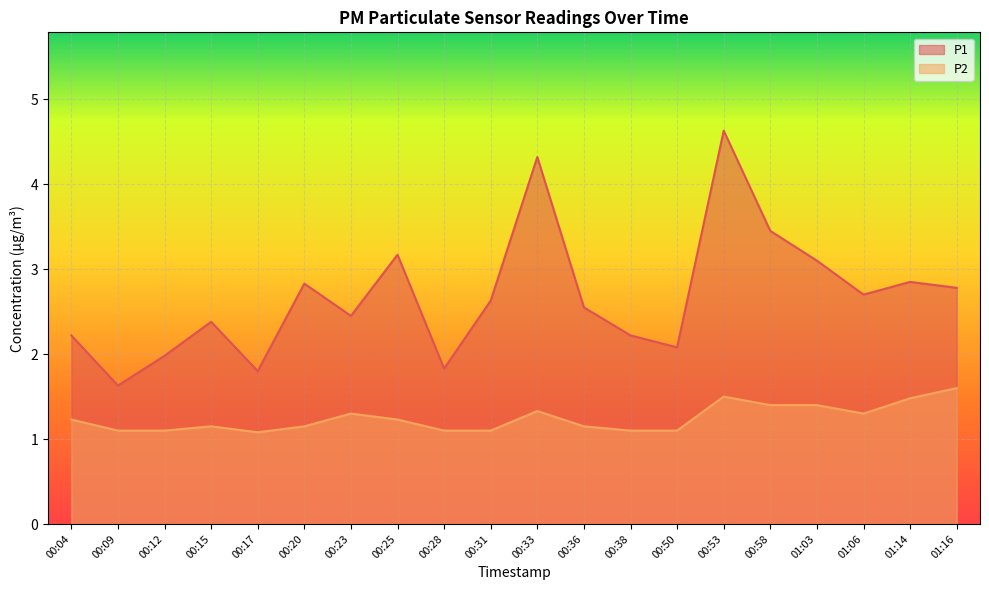

How many data points does each series have?

20